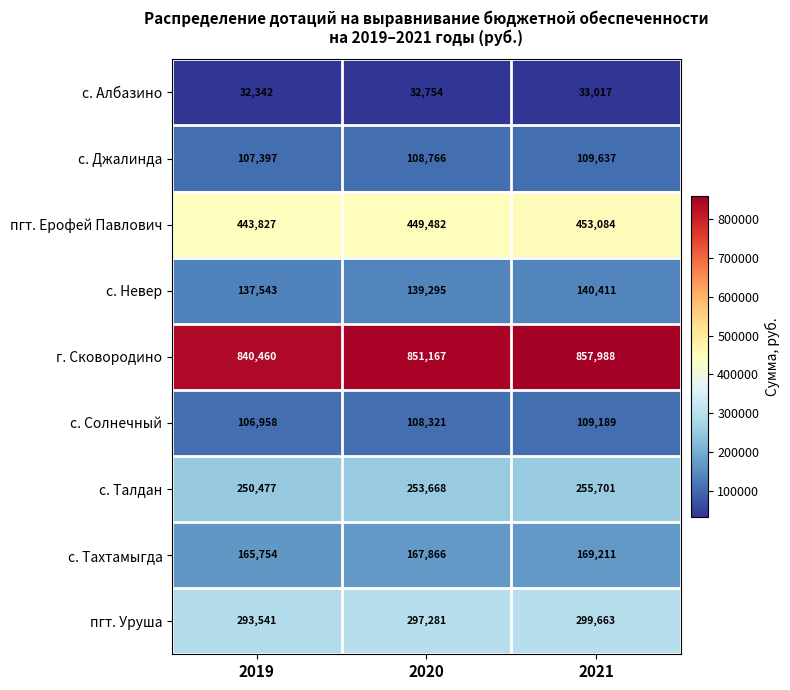

What is the spread (max minus min) of values at 2021?

824971